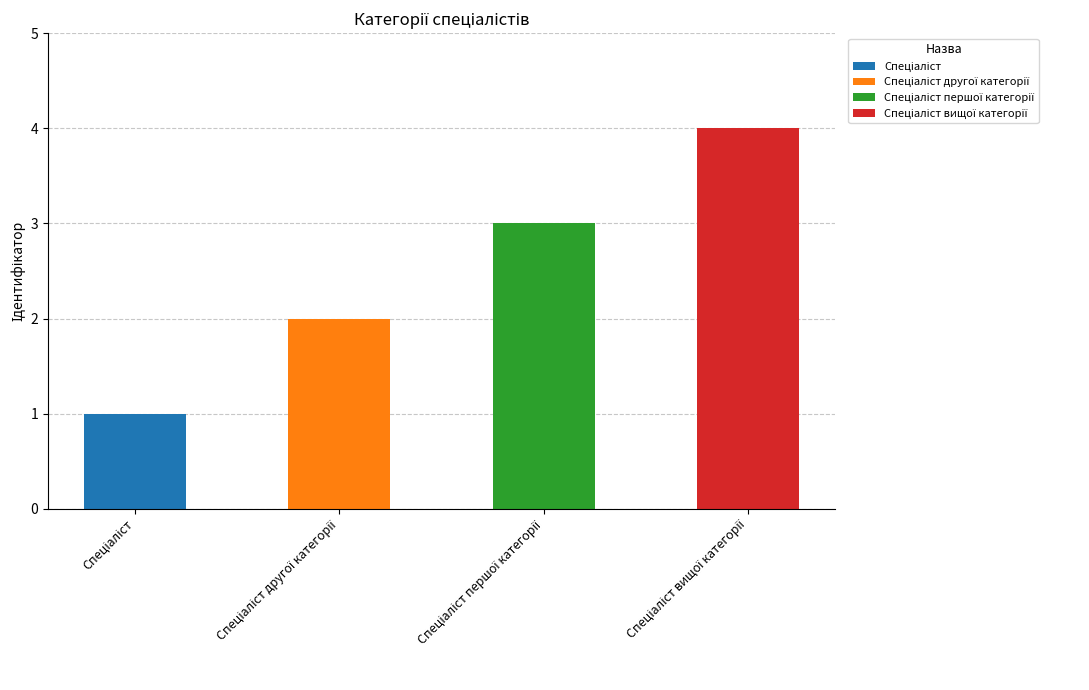

Is it true that the value at Спеціаліст is 1?

False